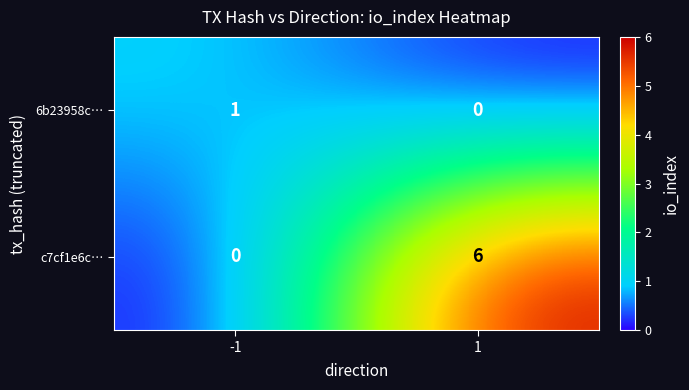

What is the average value of the c7cf1e6c… series?

3